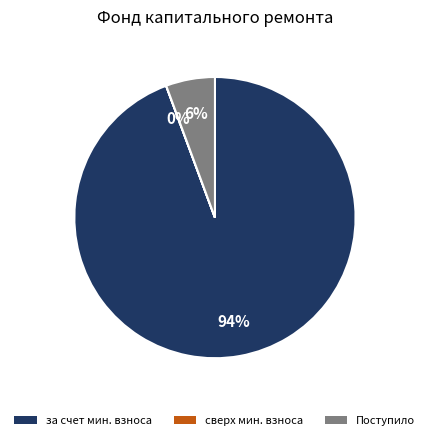

Does any single category account for the majority?

Yes